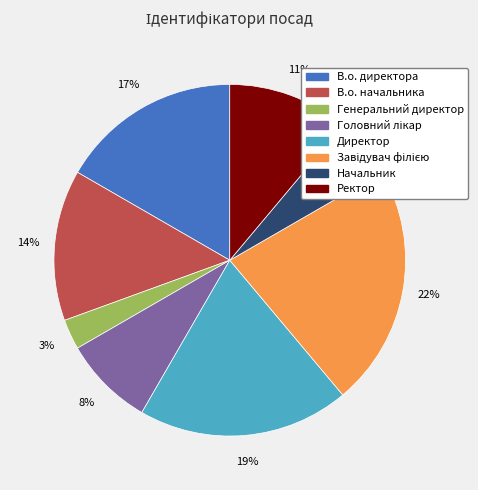

The В.о. начальника slice represents 3% of the pie. True or false?

False